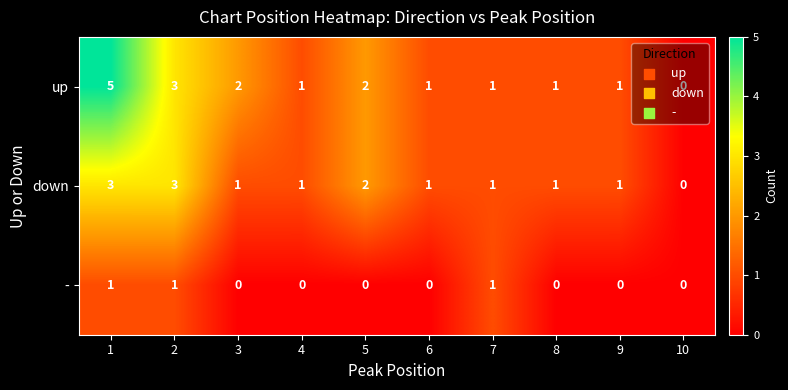

At which category is the sum across all series the highest?

1